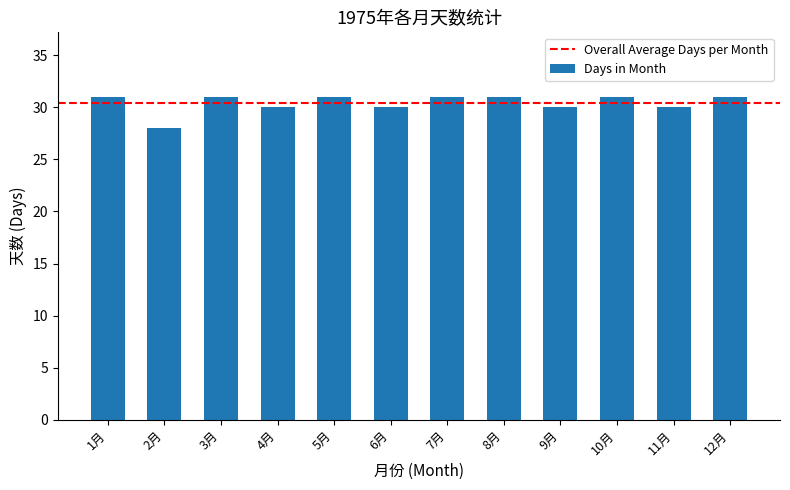

What is the ratio of the value at 10月 to the value at 12月?

1.0